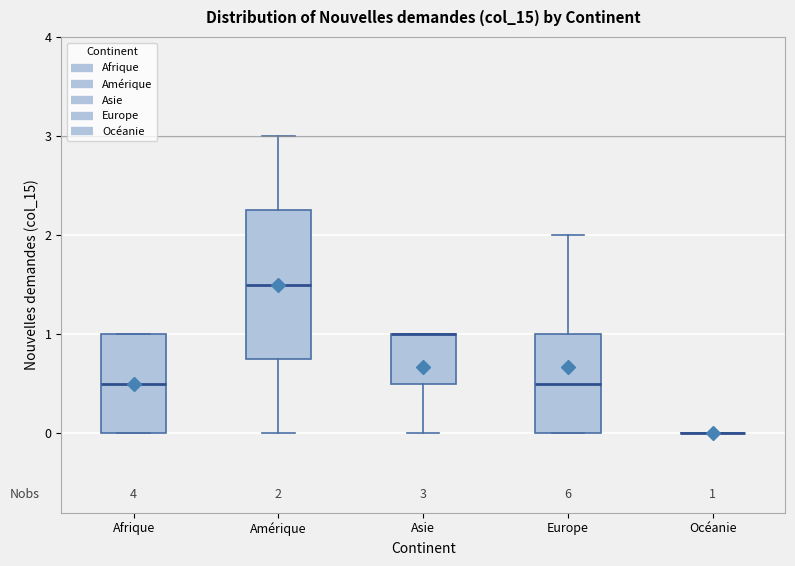

Comparing the boxes themselves (not the whiskers), which one is the tallest?

Amérique